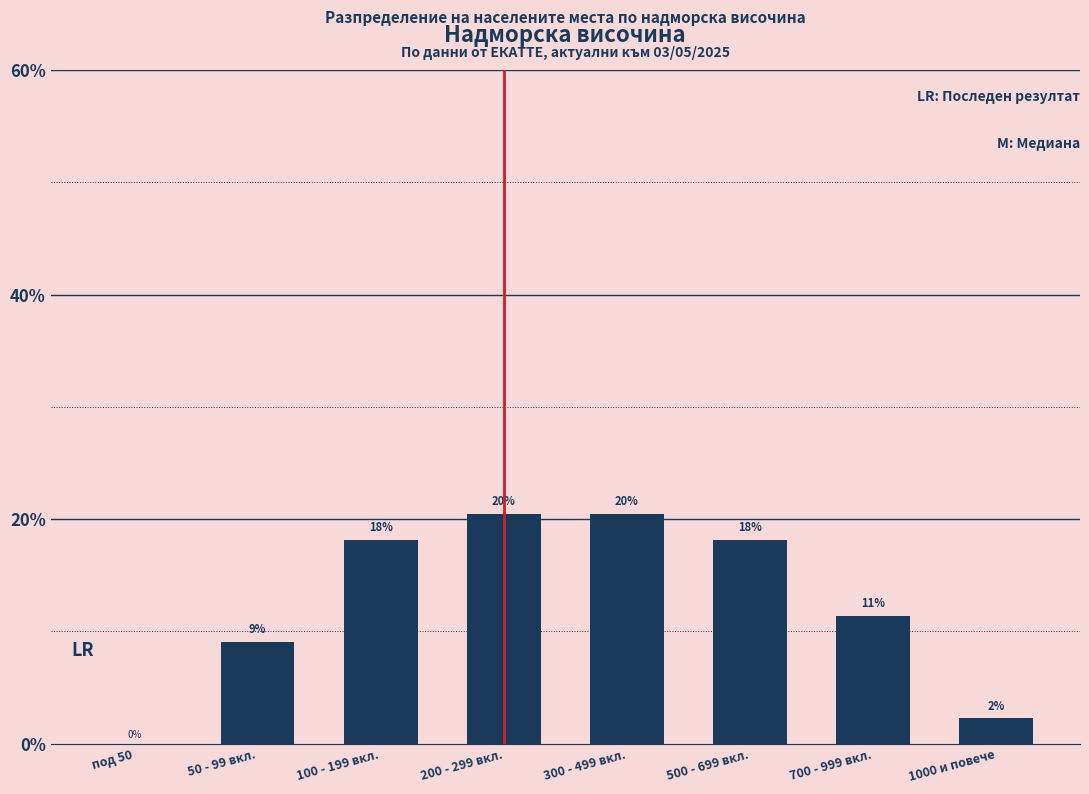

Are the bars horizontal?

No